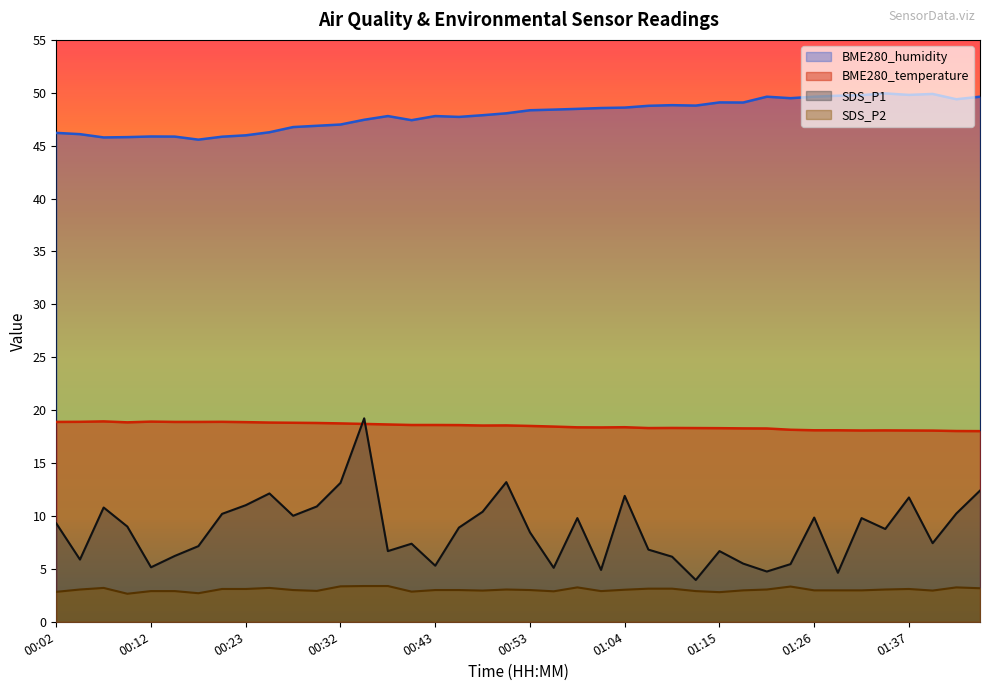

How many intersections are there between BME280_temperature and SDS_P1?

2